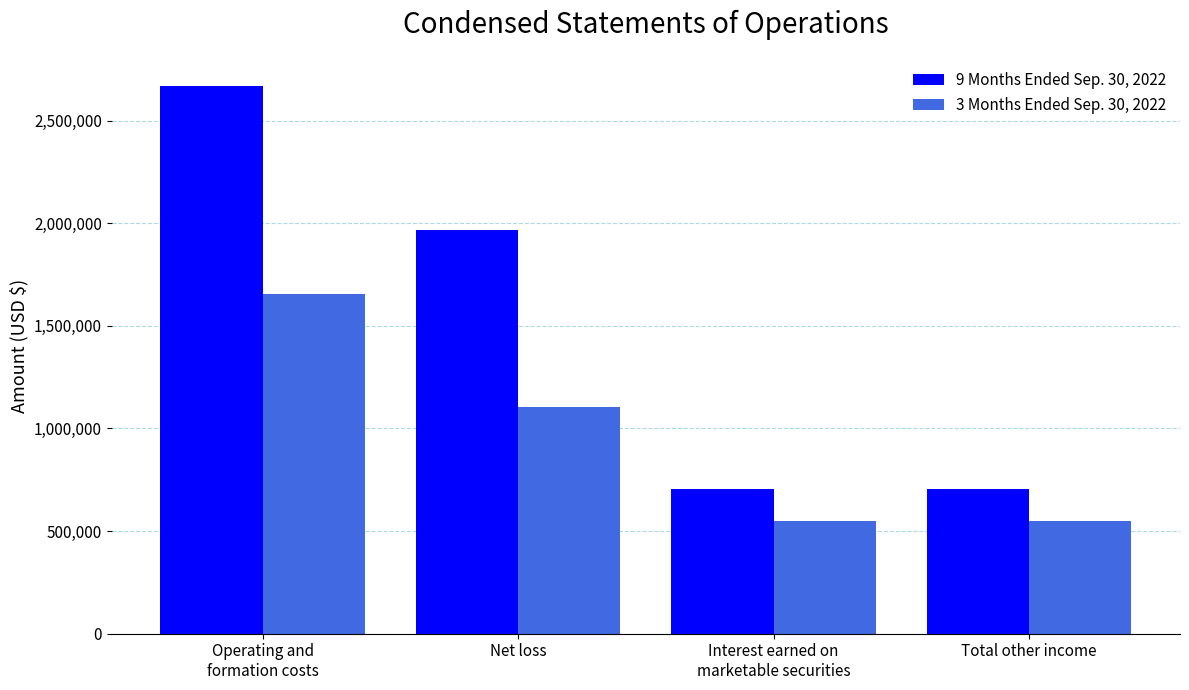

How many series are shown in this chart?

2